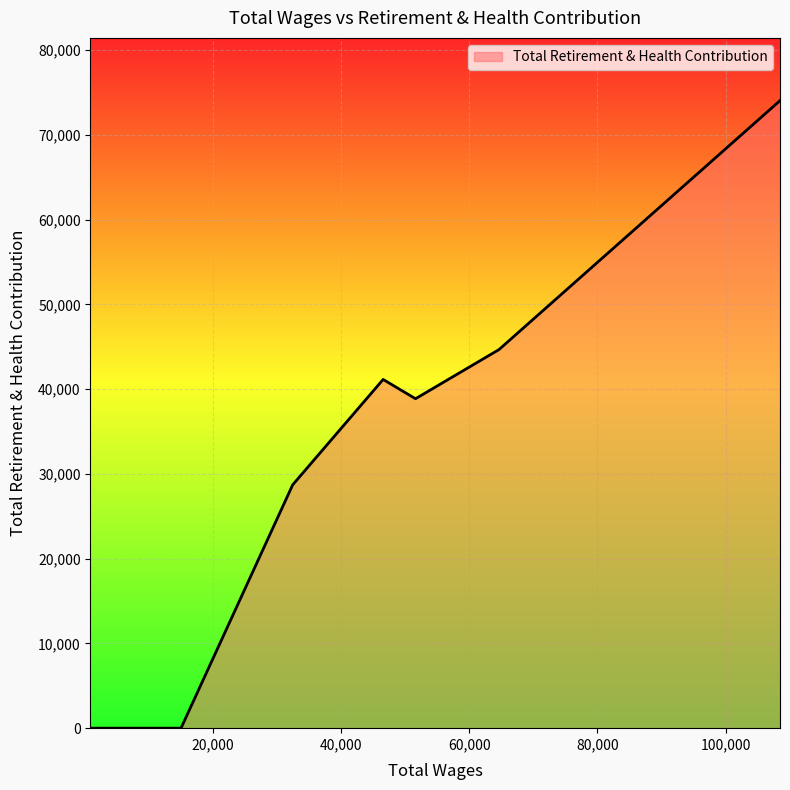

Does the chart have visible grid lines?

Yes